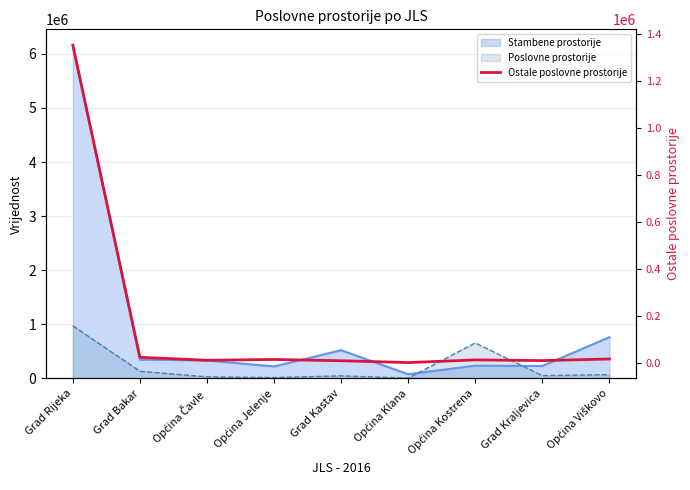

The chart shows a value of 10796 at Grad Kraljevica. True or false?

True